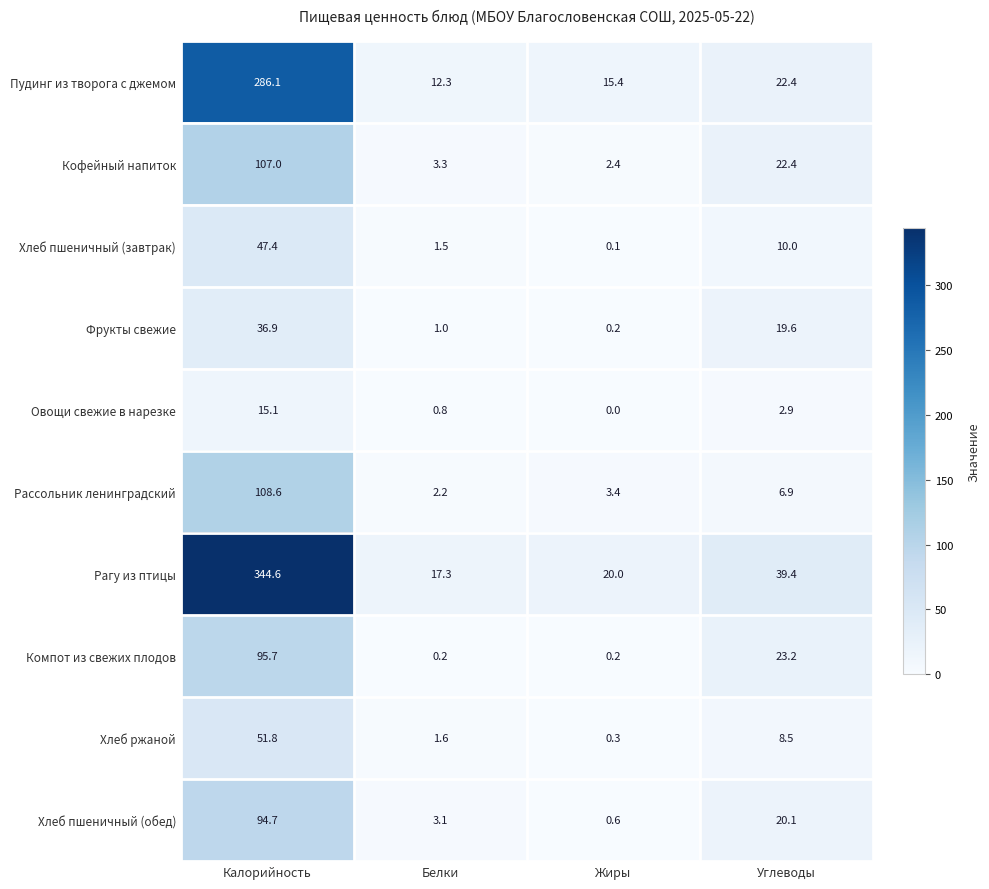

At how many categories does at least one series exceed 334?

1